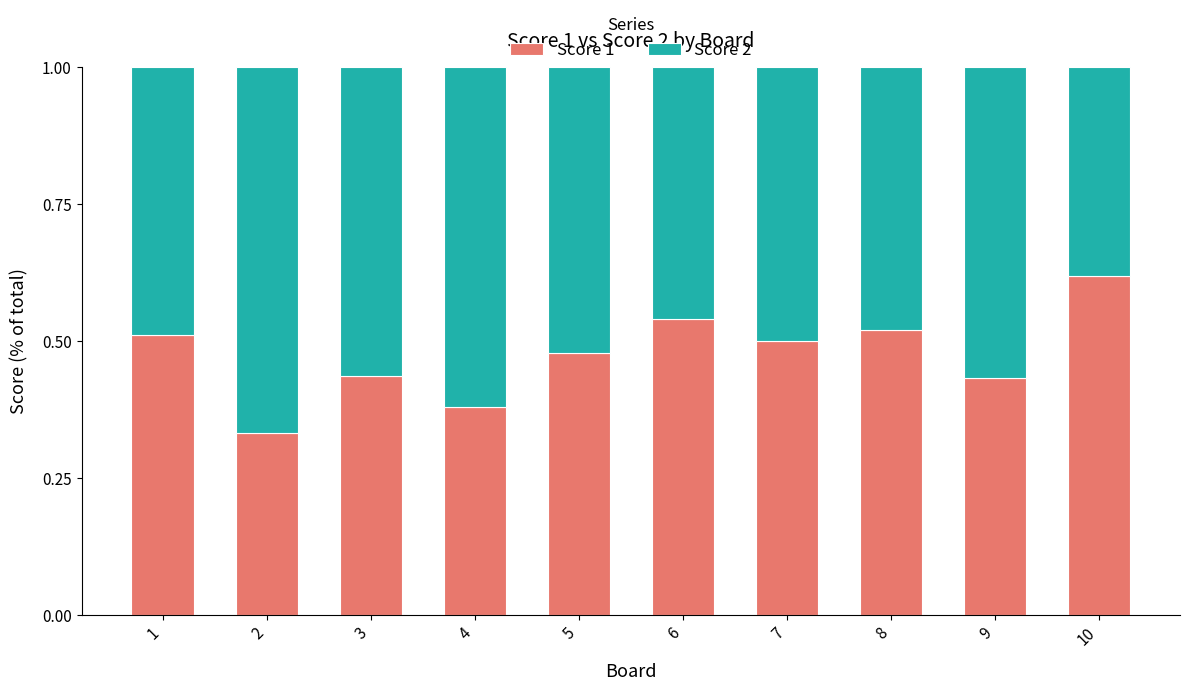

Which category has the highest value in the Score 1 series?

10